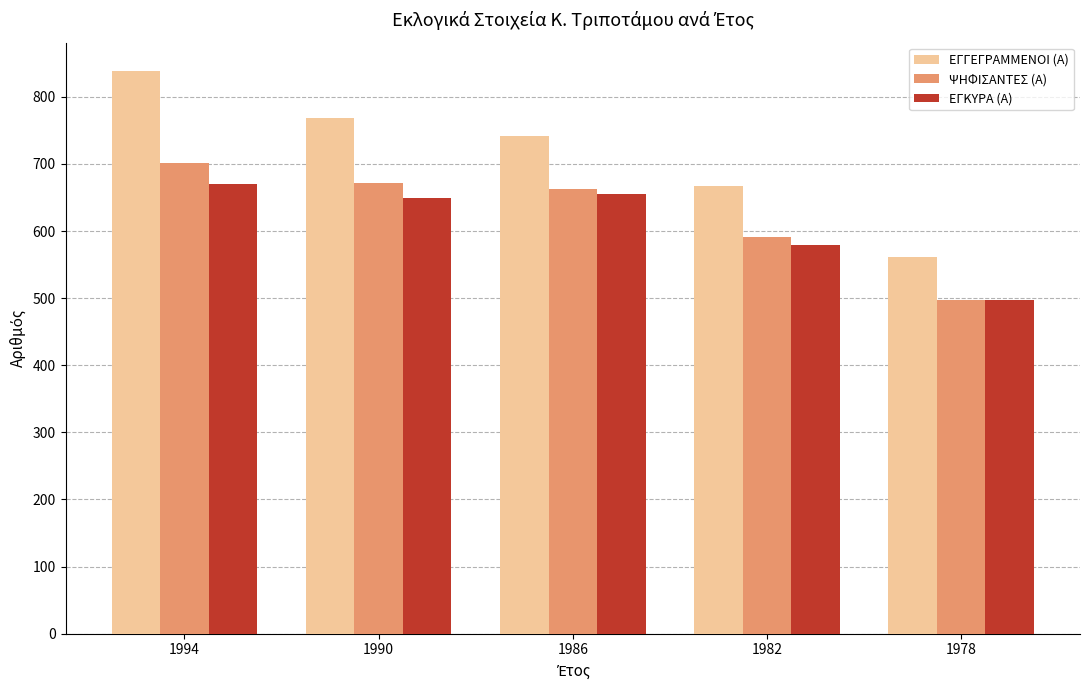

List the labels in order of ΕΓΓΕΓΡΑΜΜΕΝΟΙ (Α) value, smallest first.

1978, 1982, 1986, 1990, 1994